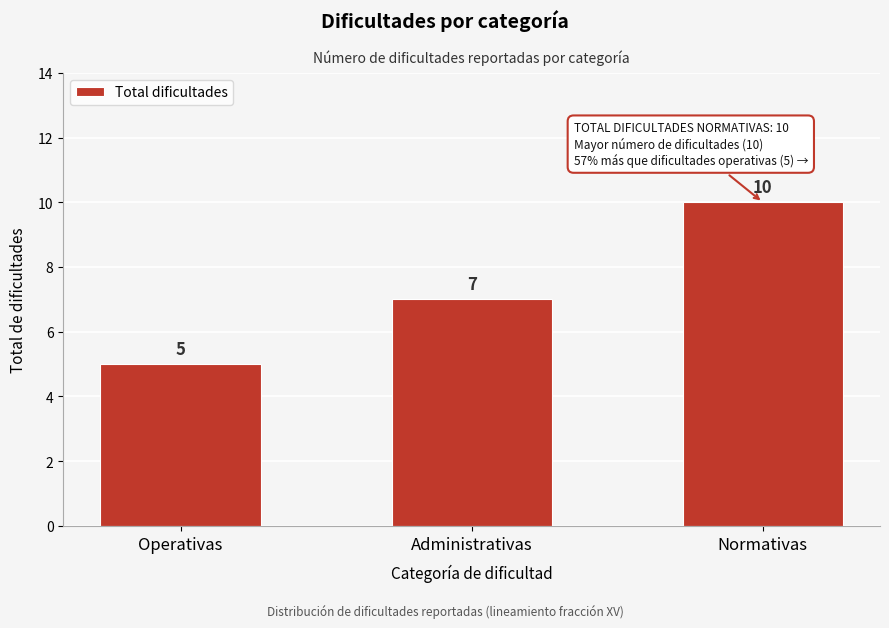

Reading right to left, extract all data points from this chart.

10	7	5